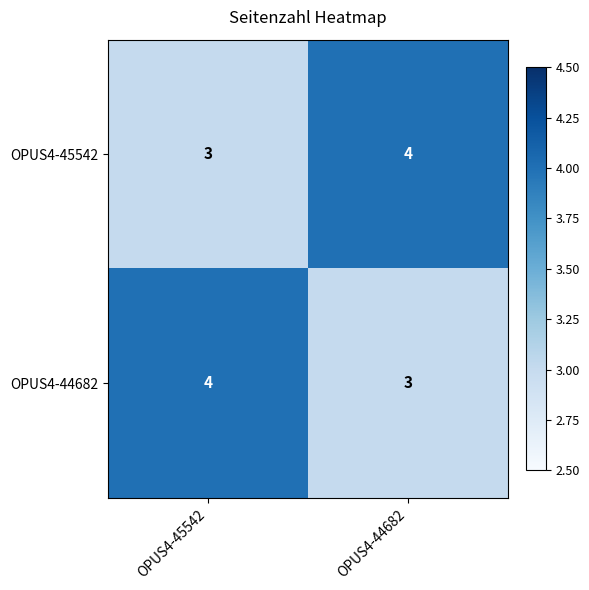

What is the lowest value of the OPUS4-44682 series?

3